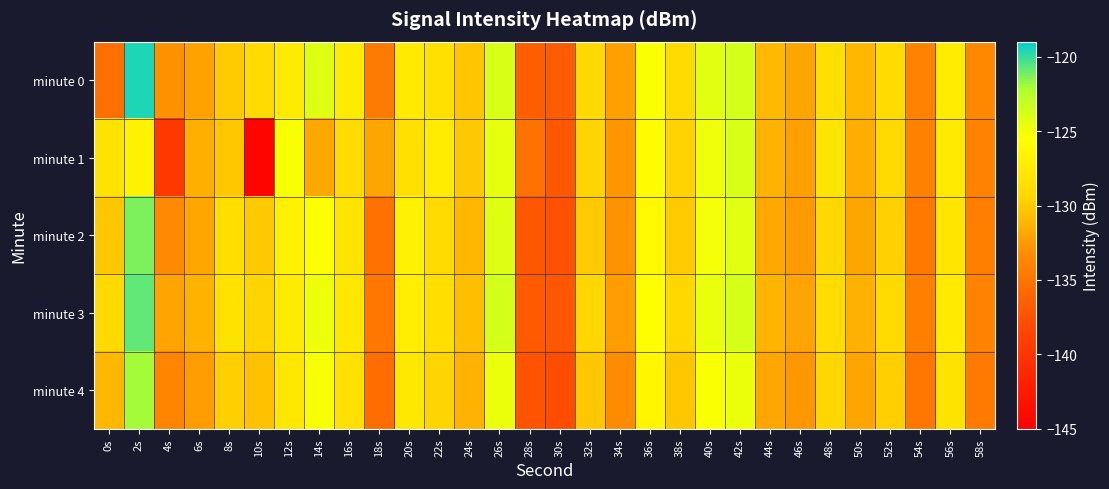

Reading left to right, list all the values displayed in this chart.

minute 0: 0s=-135.4	2s=-119.6	4s=-133.0	6s=-132.2	8s=-130.0	10s=-129.0	12s=-127.5	14s=-124.2	16s=-127.3	18s=-134.6	20s=-127.4	22s=-128.5	24s=-130.3	26s=-123.9	28s=-136.6	30s=-136.8	32s=-129.2	34s=-132.2	36s=-125.3	38s=-129.1	40s=-124.4	42s=-123.7	44s=-130.9	46s=-131.9	48s=-128.6	50s=-131.0	52s=-129.0	54s=-133.9	56s=-127.3	58s=-133.6
minute 1: 0s=-128.2	2s=-126.8	4s=-139.7	6s=-131.5	8s=-130.2	10s=-144.4	12s=-125.3	14s=-131.8	16s=-128.9	18s=-132.0	20s=-128.5	22s=-127.3	24s=-130.1	26s=-124.5	28s=-135.2	30s=-137.0	32s=-129.5	34s=-132.8	36s=-125.9	38s=-129.6	40s=-124.8	42s=-123.9	44s=-131.2	46s=-132.3	48s=-128.1	50s=-131.5	52s=-129.2	54s=-134.1	56s=-127.6	58s=-133.9
minute 2: 0s=-130.2	2s=-121.3	4s=-133.5	6s=-131.8	8s=-128.7	10s=-130.1	12s=-126.9	14s=-125.4	16s=-128.1	18s=-135.2	20s=-126.8	22s=-129.1	24s=-131.0	26s=-124.2	28s=-137.1	30s=-137.5	32s=-130.0	34s=-133.0	36s=-126.1	38s=-130.0	40s=-125.1	42s=-124.3	44s=-131.7	46s=-132.6	48s=-129.3	50s=-131.9	52s=-129.7	54s=-134.7	56s=-128.0	58s=-134.3
minute 3: 0s=-129.1	2s=-120.8	4s=-132.1	6s=-131.2	8s=-128.3	10s=-129.5	12s=-127.4	14s=-124.8	16s=-127.7	18s=-134.8	20s=-127.2	22s=-128.7	24s=-130.6	26s=-123.7	28s=-136.9	30s=-137.2	32s=-129.4	34s=-132.5	36s=-125.6	38s=-129.3	40s=-124.6	42s=-123.8	44s=-131.1	46s=-132.1	48s=-128.8	50s=-131.3	52s=-129.1	54s=-134.2	56s=-127.5	58s=-134.0
minute 4: 0s=-131.0	2s=-122.0	4s=-133.8	6s=-132.5	8s=-129.8	10s=-130.5	12s=-127.8	14s=-125.2	16s=-128.5	18s=-135.5	20s=-127.7	22s=-129.5	24s=-131.2	26s=-124.7	28s=-137.4	30s=-137.8	32s=-130.2	34s=-133.3	36s=-126.4	38s=-130.2	40s=-125.3	42s=-124.7	44s=-131.8	46s=-132.7	48s=-129.4	50s=-132.1	52s=-129.8	54s=-134.8	56s=-128.2	58s=-134.6